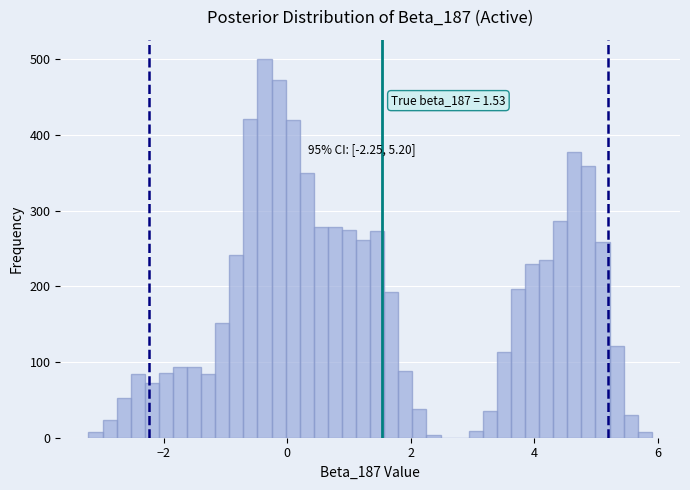

Read against the x-axis, roughly where is the centre of the tallest bar?

-0.4